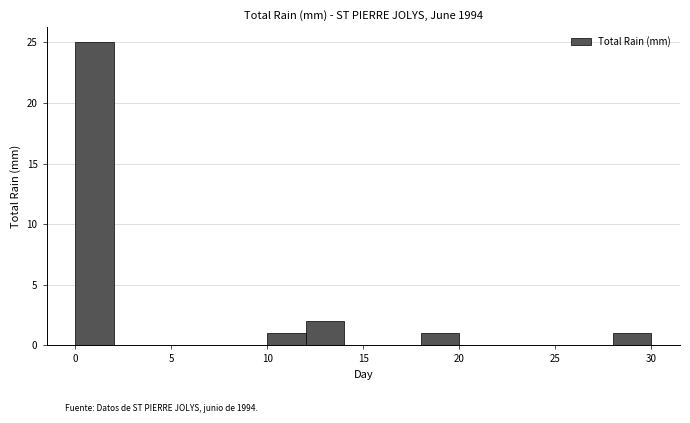

Reading left to right, transcribe this chart: for each bar, give the range it covers on the x-axis and its height. The values are not printed on the chart, so give them approximately, as read against the axis.

0 to 2: 25
2 to 4: 0
4 to 6: 0
6 to 8: 0
8 to 10: 0
10 to 12: 1
12 to 14: 2
14 to 16: 0
16 to 18: 0
18 to 20: 1
20 to 22: 0
22 to 24: 0
24 to 26: 0
26 to 28: 0
28 to 30: 1